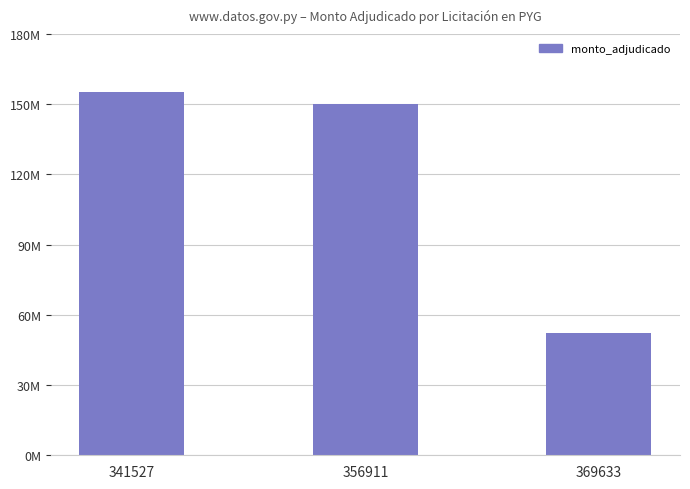

Rank the categories by value from lowest to highest.

369633, 356911, 341527